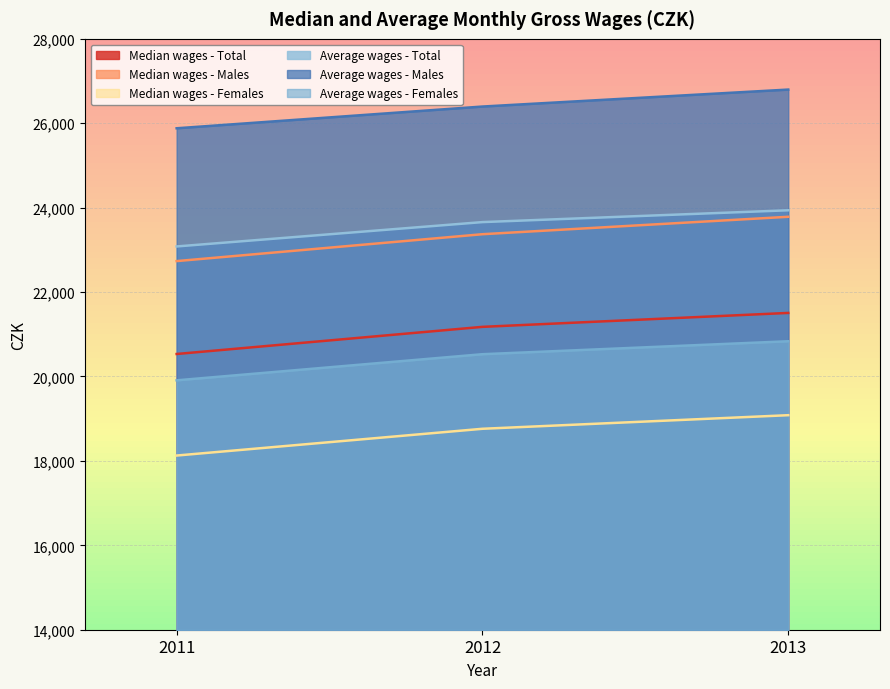

At which label does Average wages - Total first exceed 23658?

2013